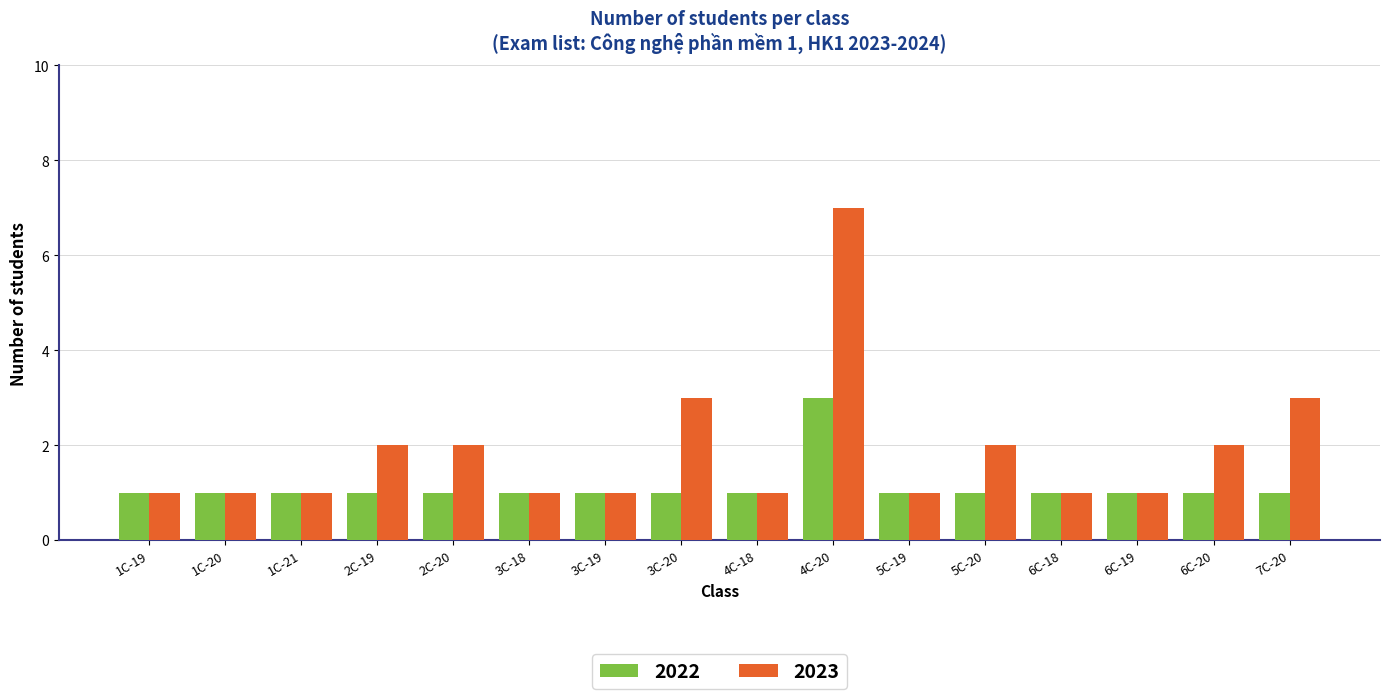

What is the difference between the maximum and minimum values in the 2023 series?

6